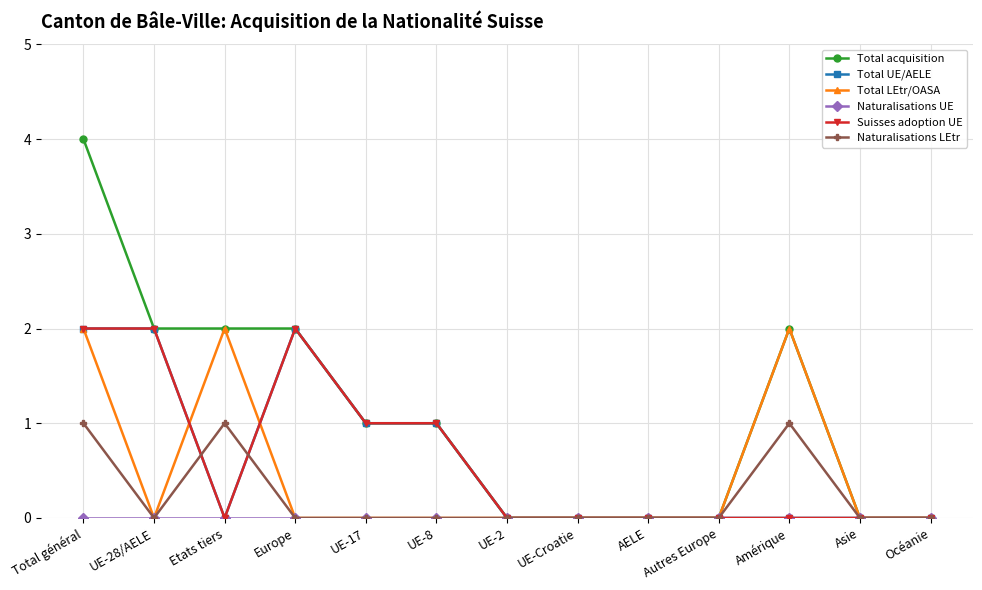

What is the highest value of the Suisses adoption UE series?

2